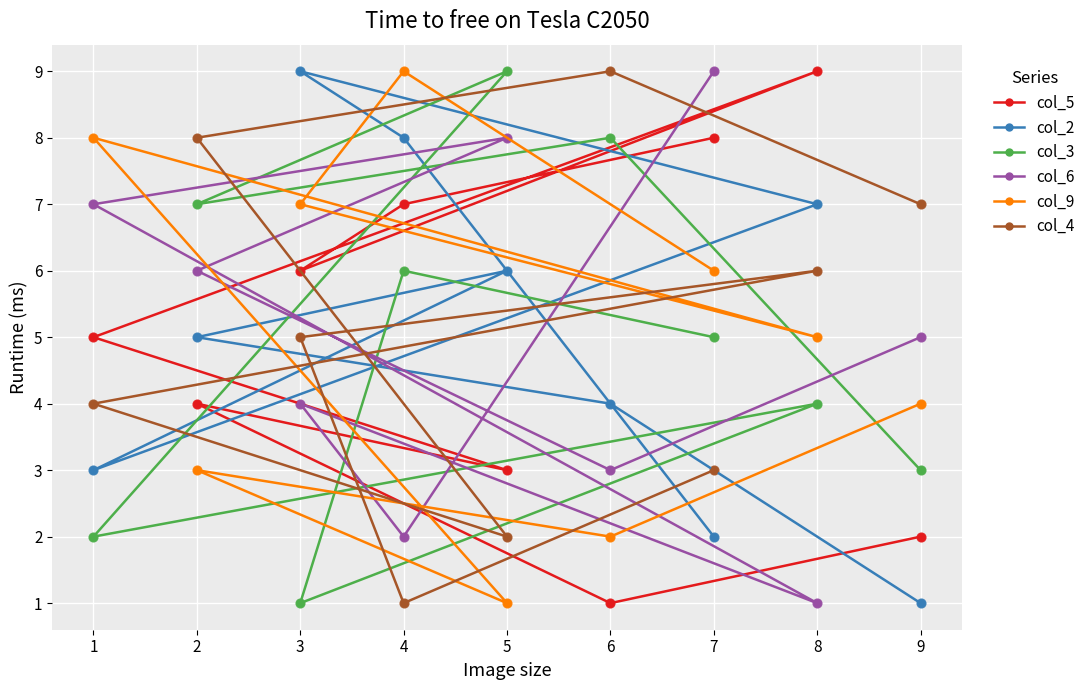

Which series has the largest Y range (max minus min)?

col_5